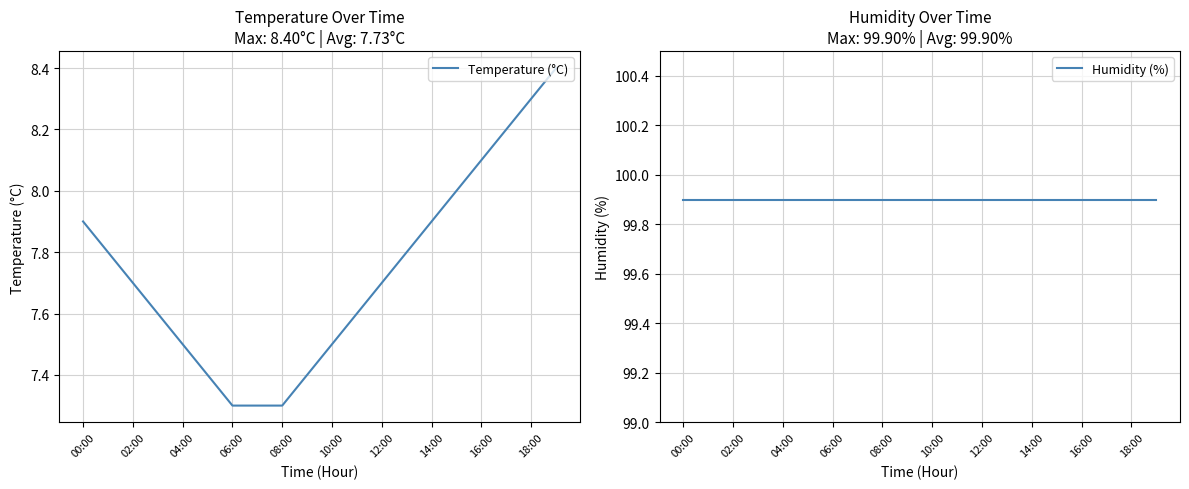

The Temperature (°C) series shows 7.5 at 10:00. True or false?

True